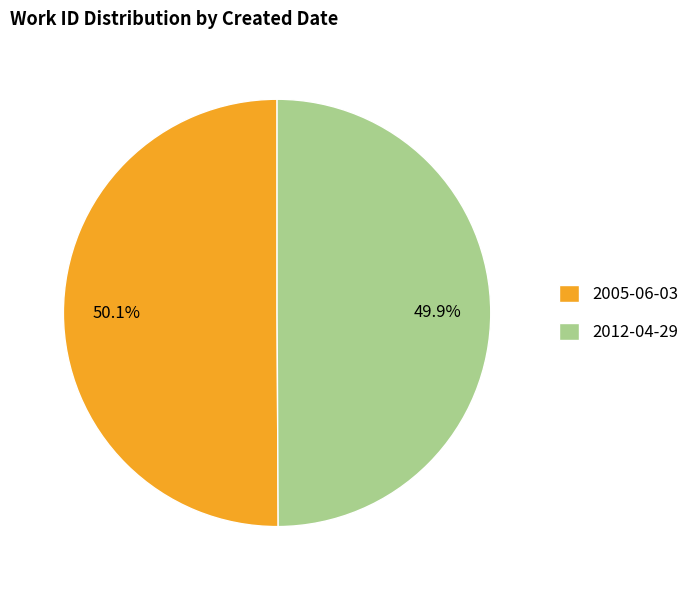

Combined, do 2012-04-29 and 2005-06-03 account for over 50%?

Yes